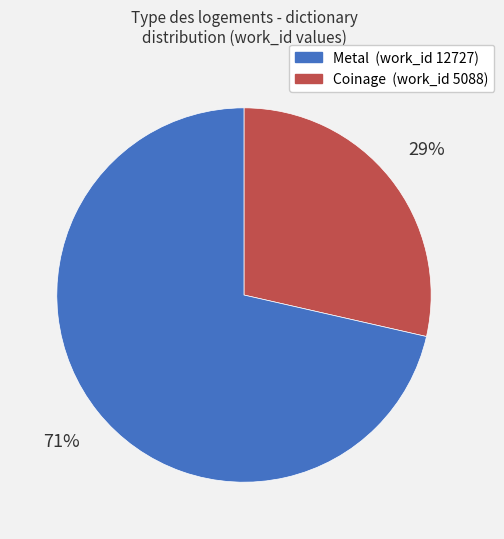

How many segments does this pie chart have?

2